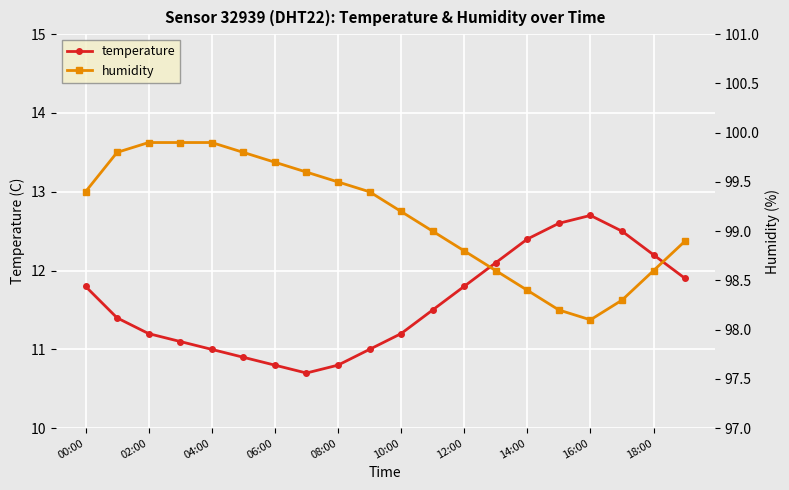

What is the difference between the maximum and minimum values in the temperature series?

2.0